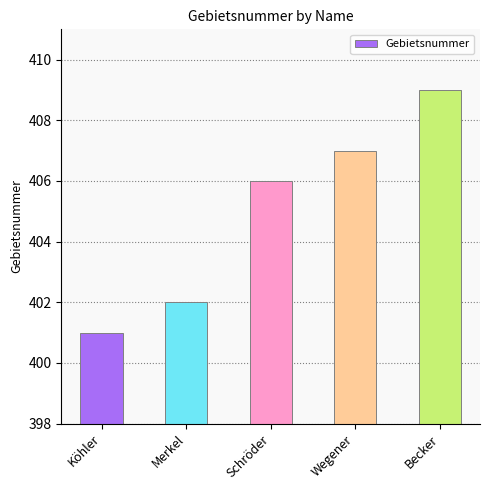

List the labels in order of value, smallest first.

Köhler, Merkel, Schröder, Wegener, Becker